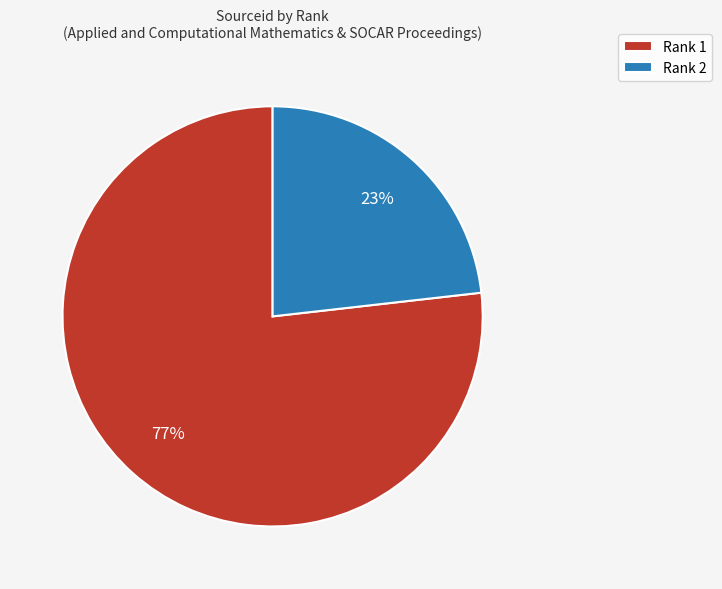

How many segments does this pie chart have?

2